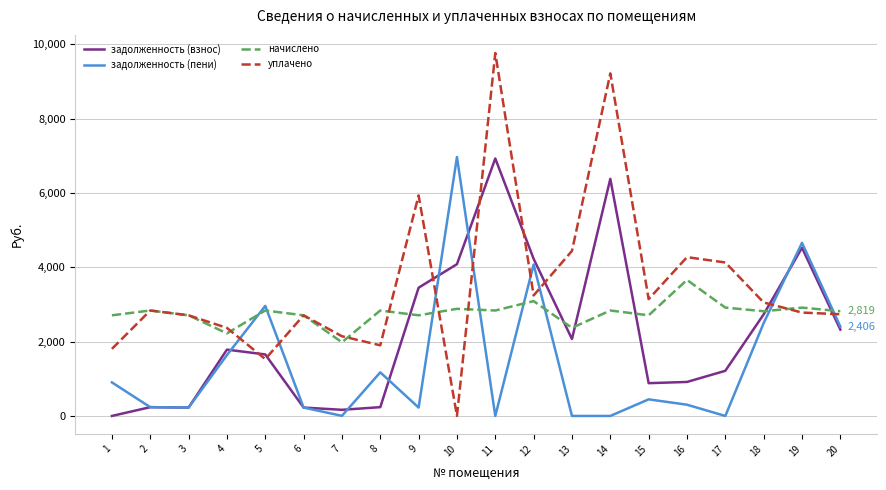

Which category has the lowest value in the задолженность (взнос) series?

1